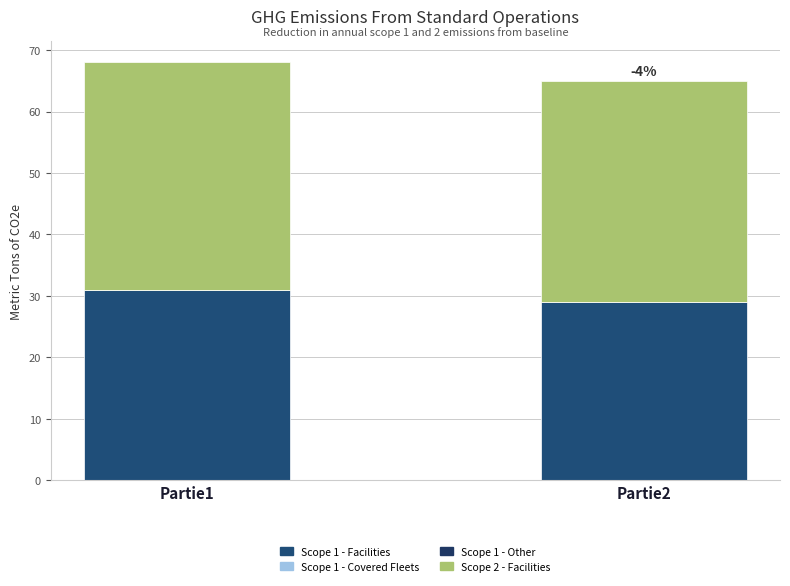

How many categories are shown in the chart?

2